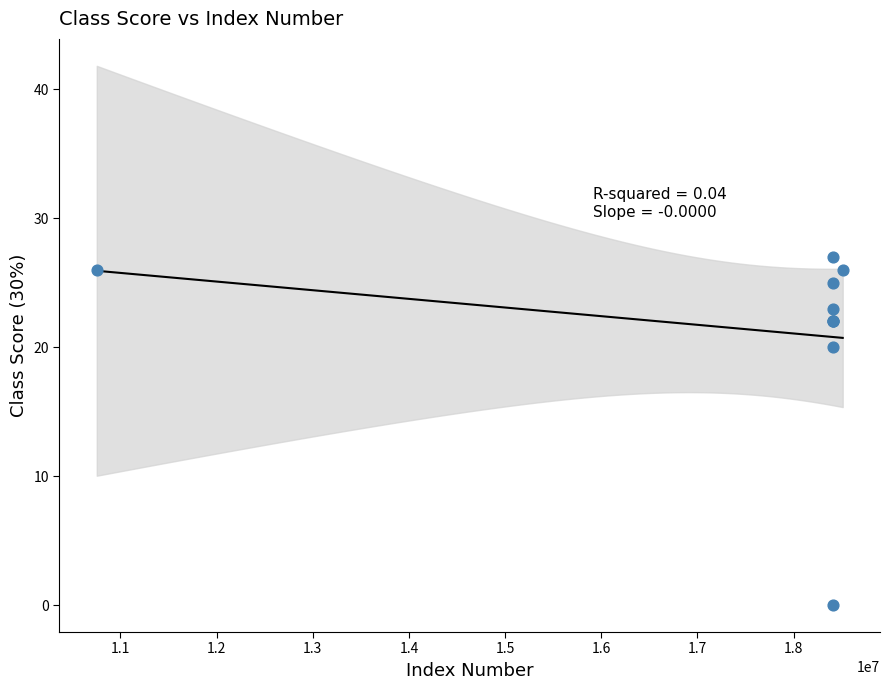

What Y value in the scatter plot is closest to 13?

20